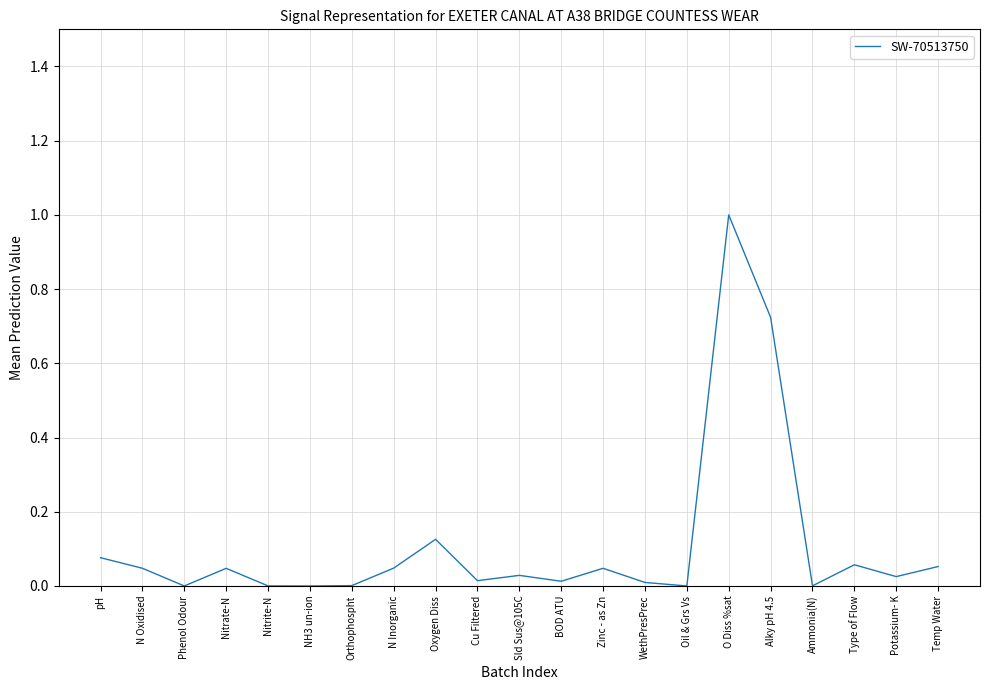

True or false: the data has more than 1 interior local peaks.

True